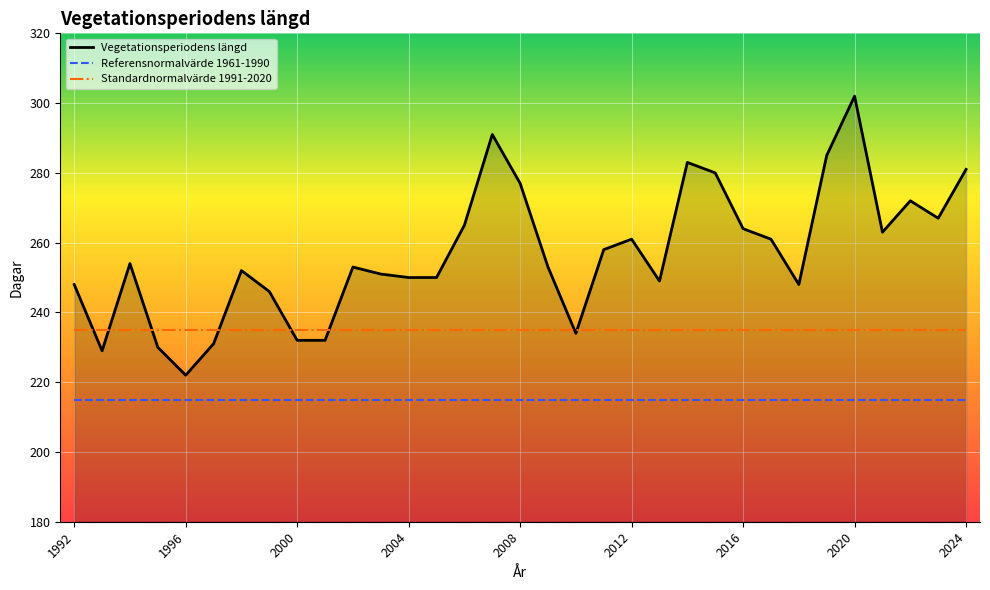

Rank the series by their average value, from lowest to highest.

Referensnormalvärde 1961-1990, Standardnormalvärde 1991-2020, Vegetationsperiodens längd